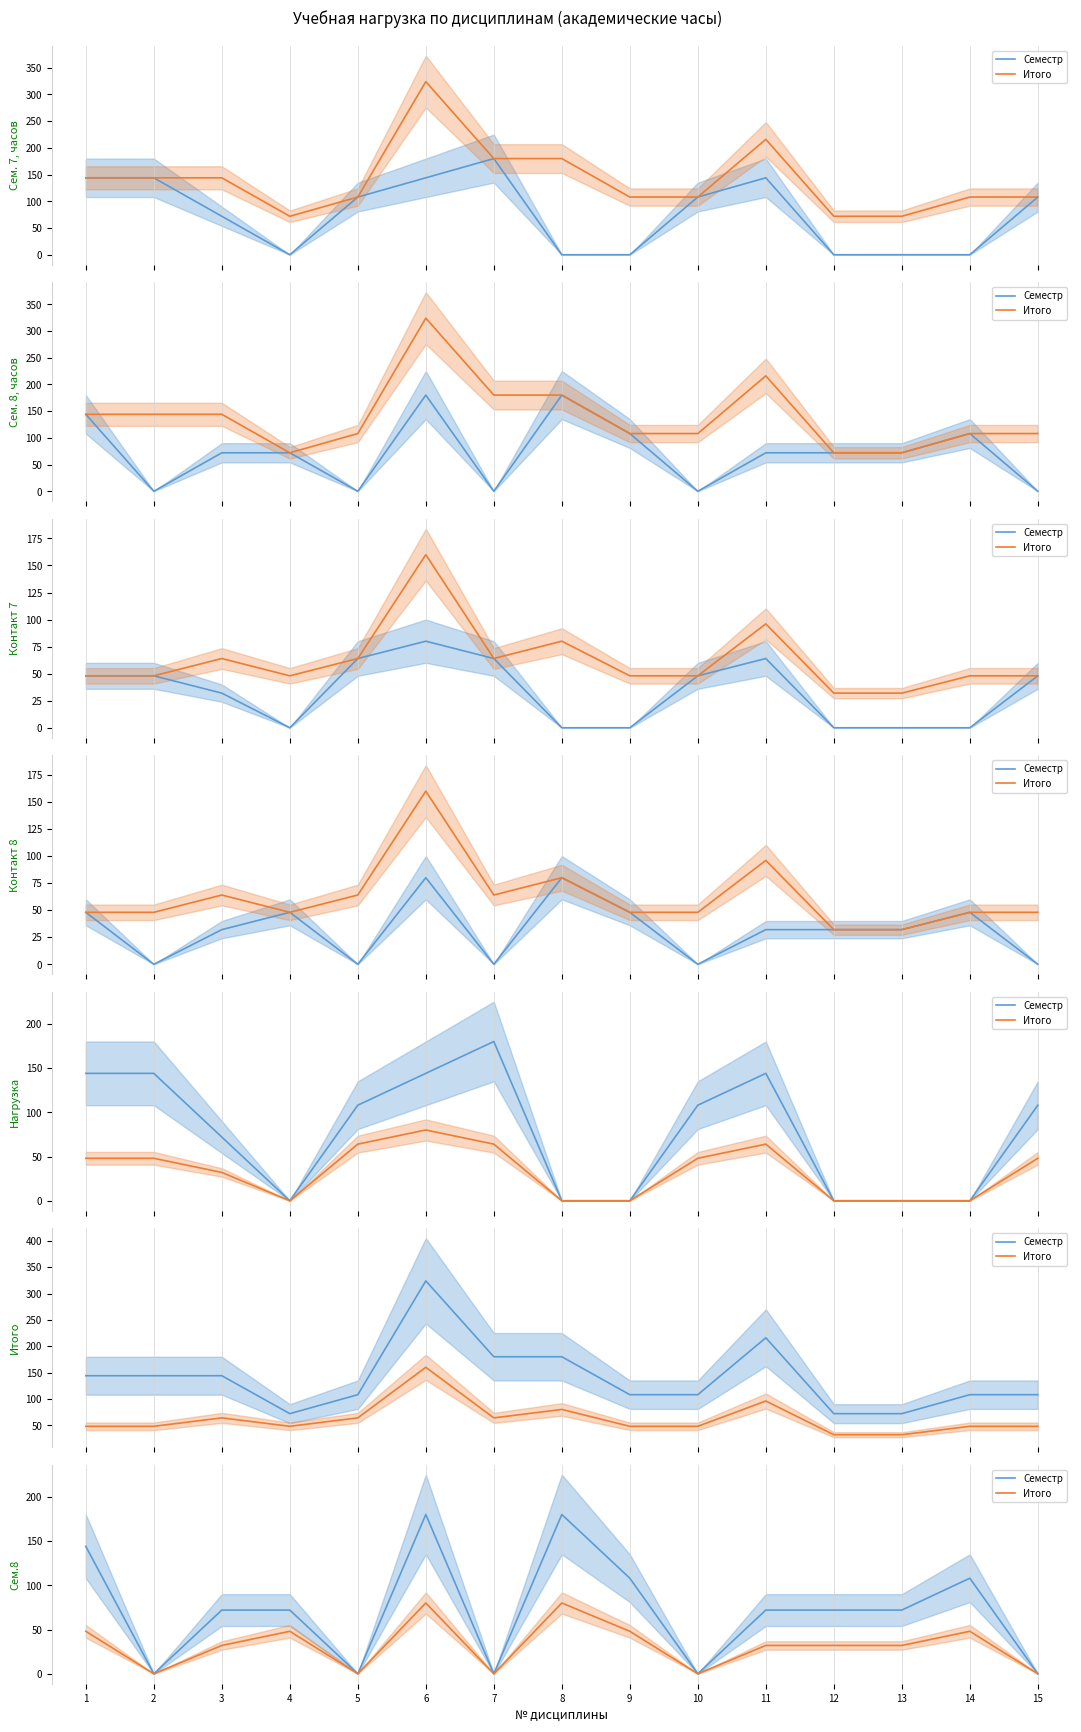

At which category does Итого reach its first local peak?

4